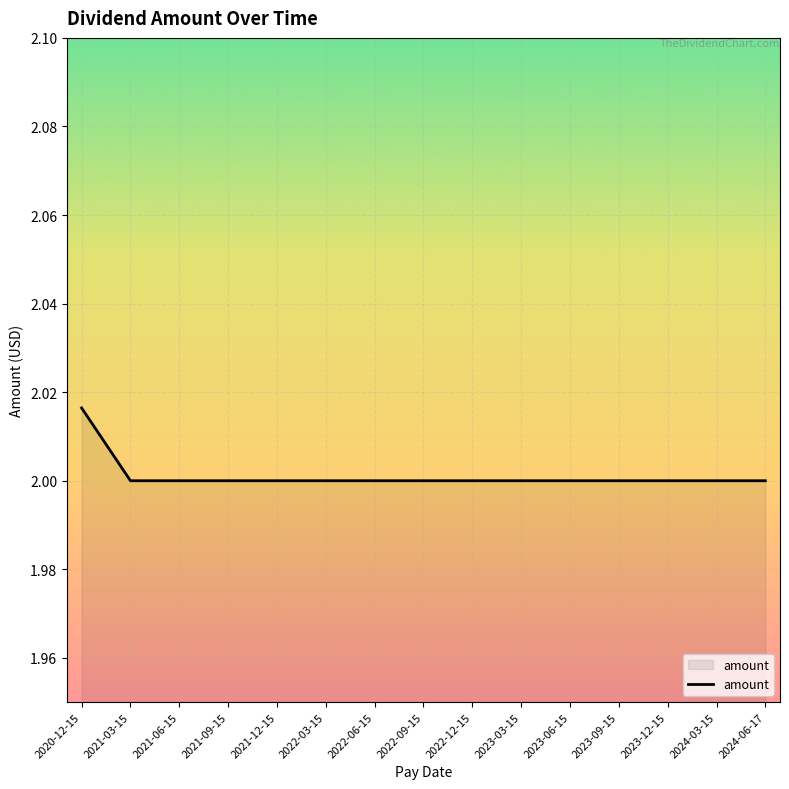

True or false: the data shows 1.2 at 2023-12-15.

False